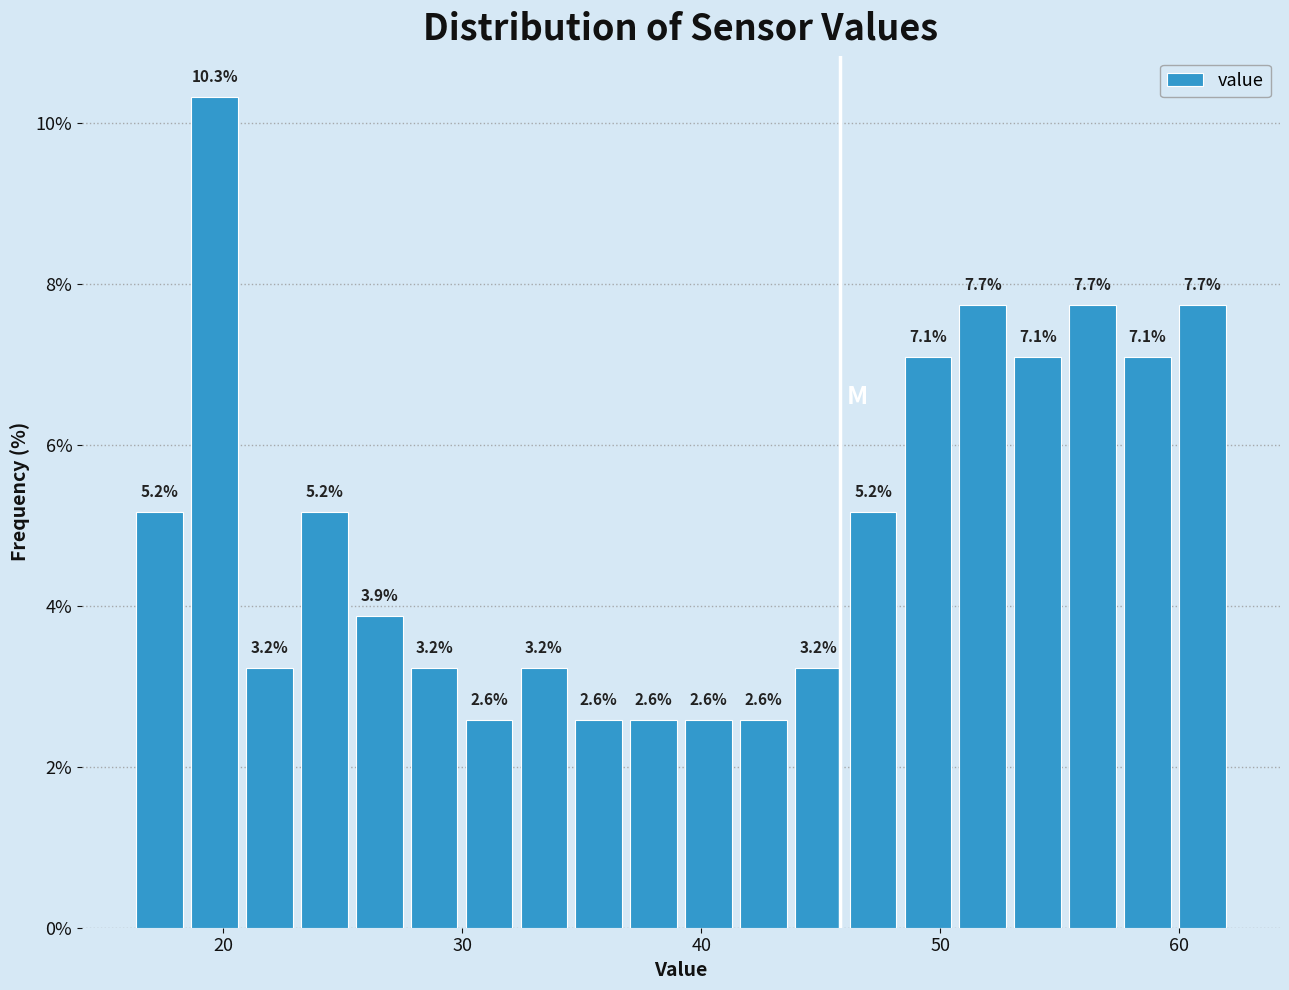

Around what value on the x-axis is the tallest bar? Give the approximate position of its centre, as read against the axis.

20